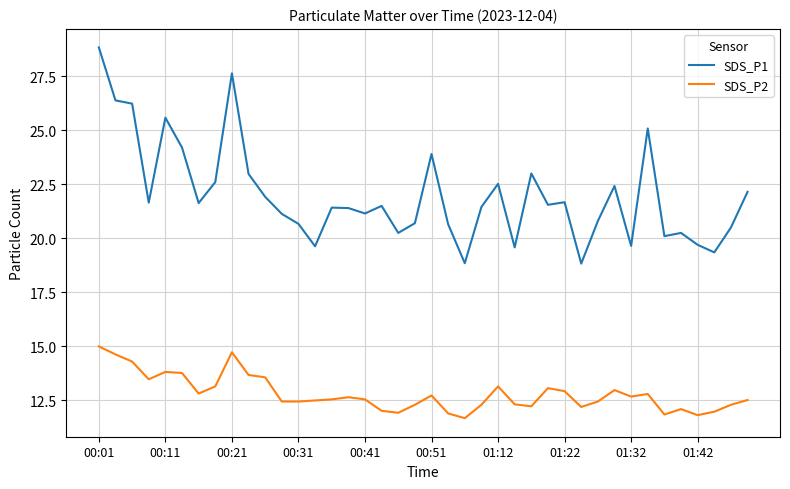

What is the lowest value of the SDS_P1 series?

18.8